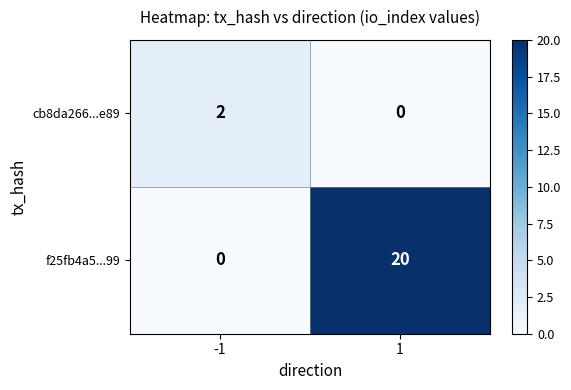

What is the average value of the f25fb4a5...99 series?

10